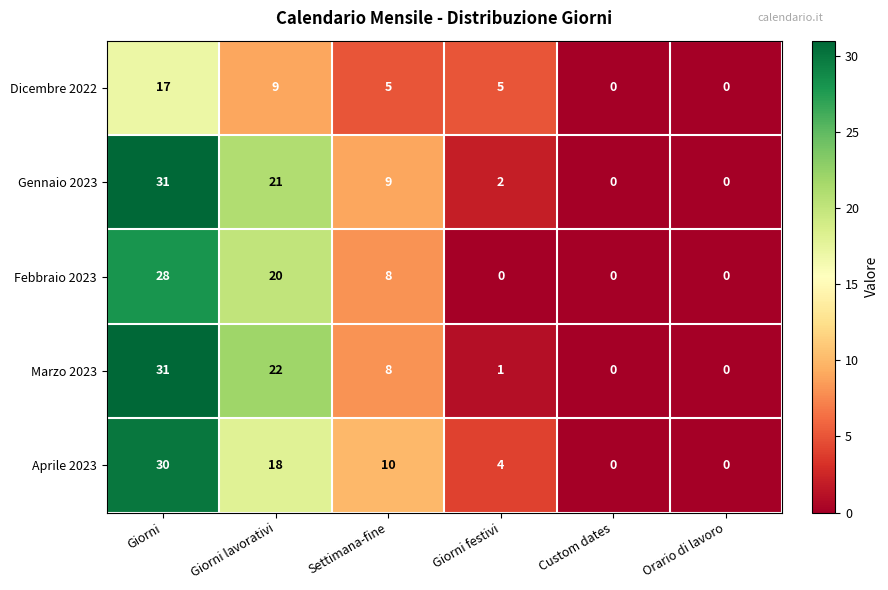

What is the difference between the maximum and minimum values in the Febbraio 2023 series?

28